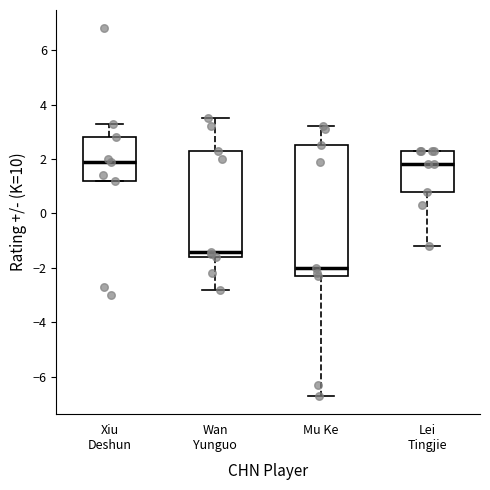

Reading left to right, read every box against the y-axis: the position of its median line, the range the box covers, and the ends of its whiskers. The values are not printed on the chart, so give them approximately, as read against the axis.

Xiu Deshun: median 2.0, box 1.2 to 2.8, whiskers 1.2 to 3.4
Wan Yunguo: median -1.4, box -1.6 to 2.4, whiskers -2.8 to 3.6
Mu Ke: median -2.0, box -2.2 to 2.6, whiskers -6.6 to 3.2
Lei Tingjie: median 1.8, box 0.8 to 2.4, whiskers -1.2 to 2.4